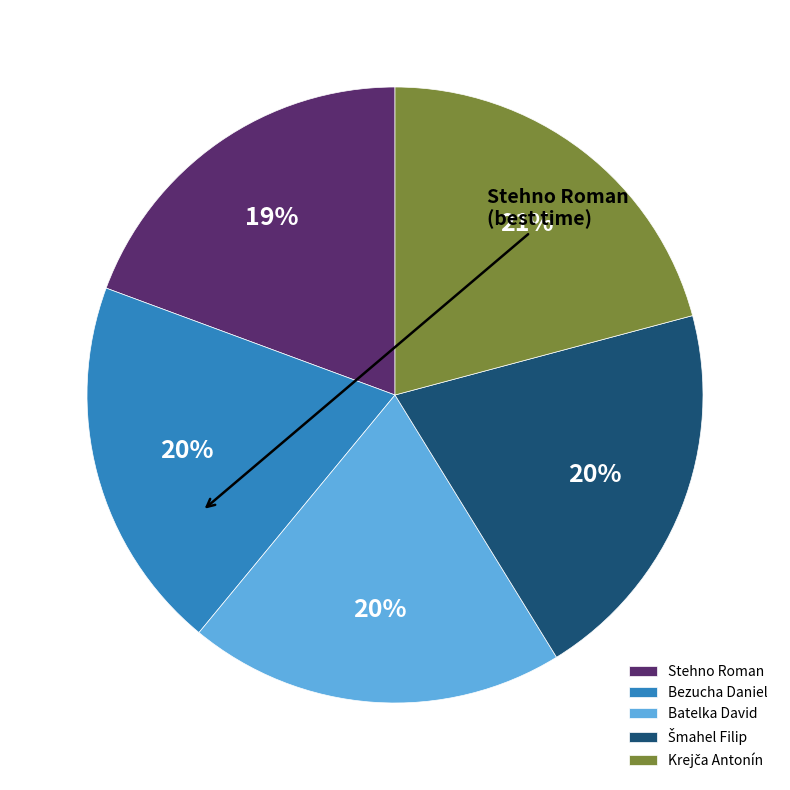

To the nearest percent, what is the average slice percentage?

20%